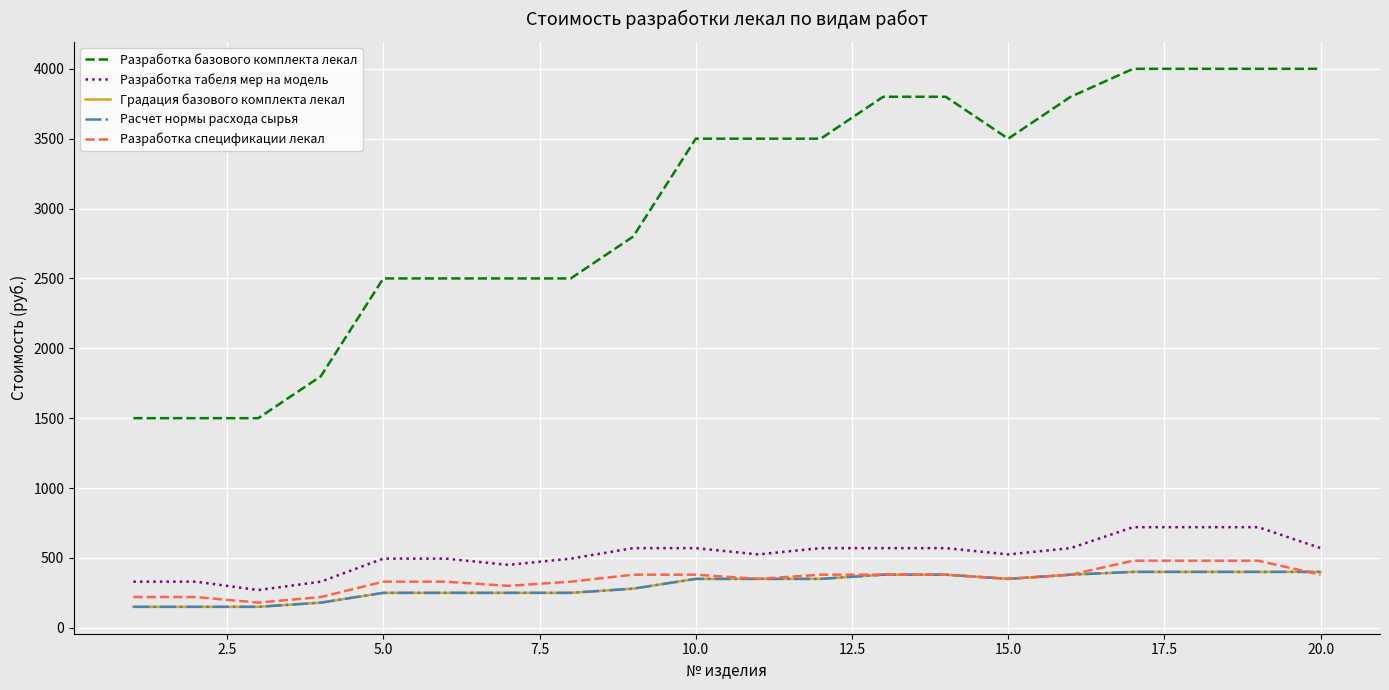

Does the chart have visible grid lines?

Yes